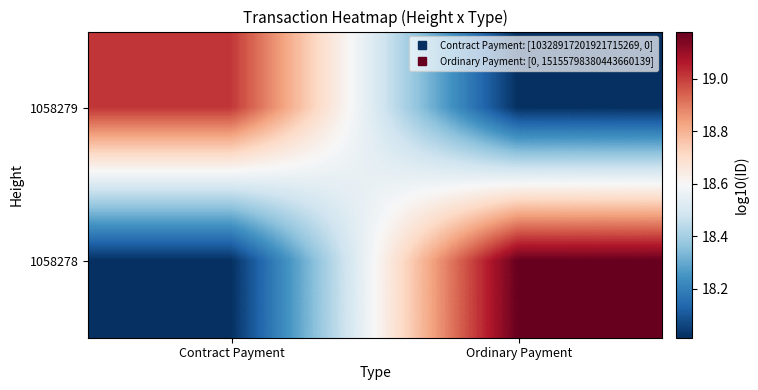

List the series in order of their overall mean, lowest first.

1058279, 1058278